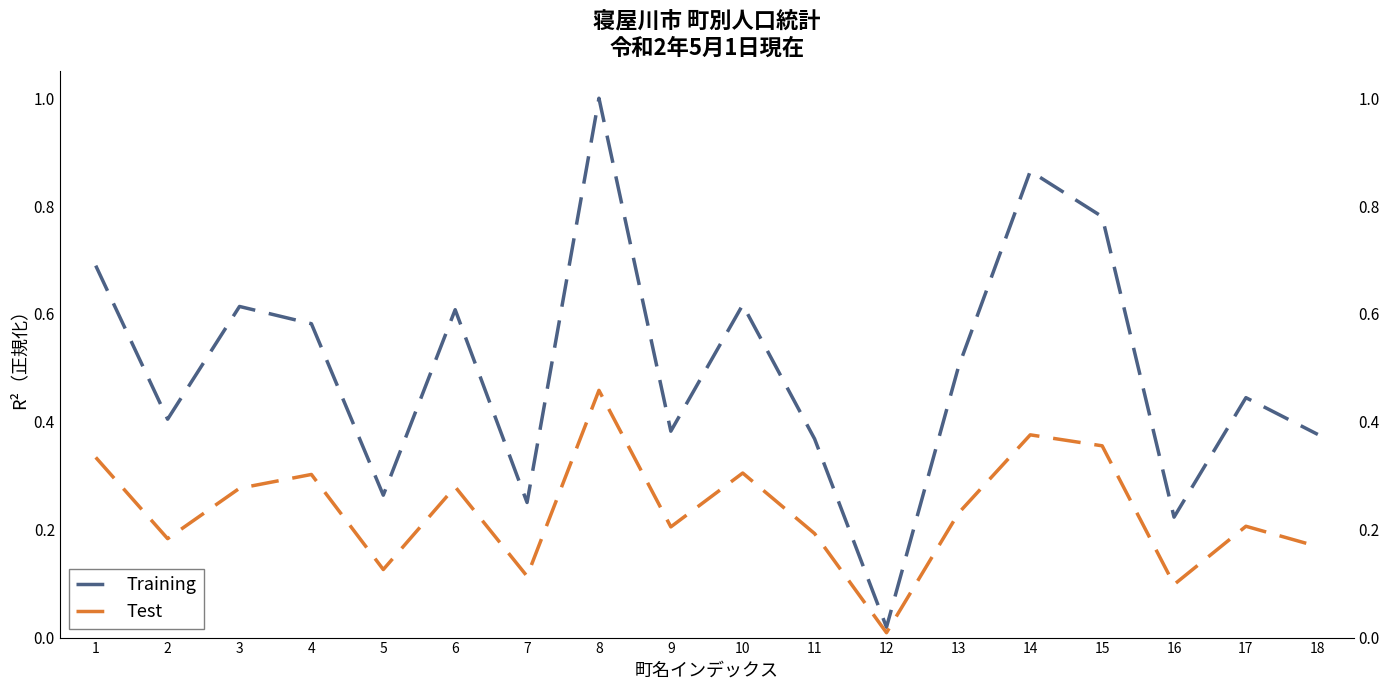

True or false: Training and Test cross at least once.

False